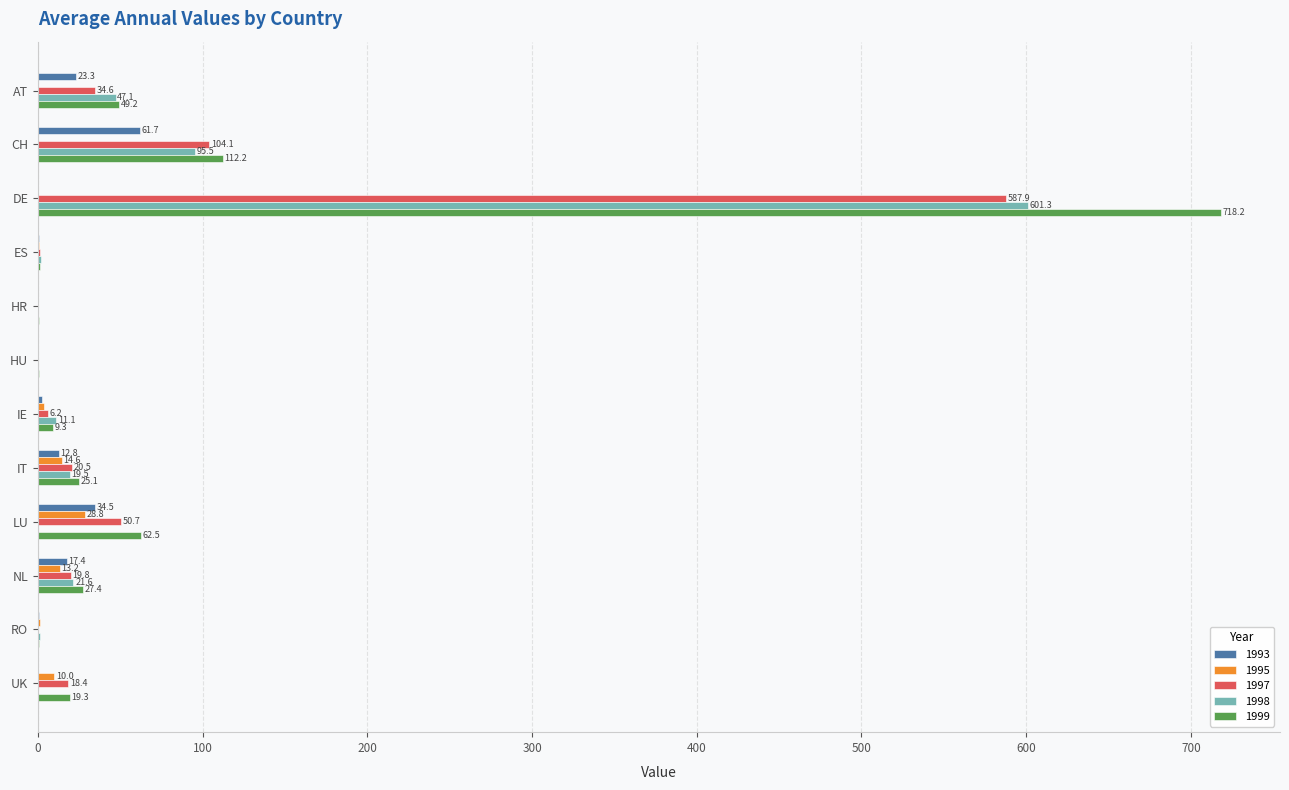

What are all the series names shown in the legend?

1993, 1995, 1997, 1998, 1999